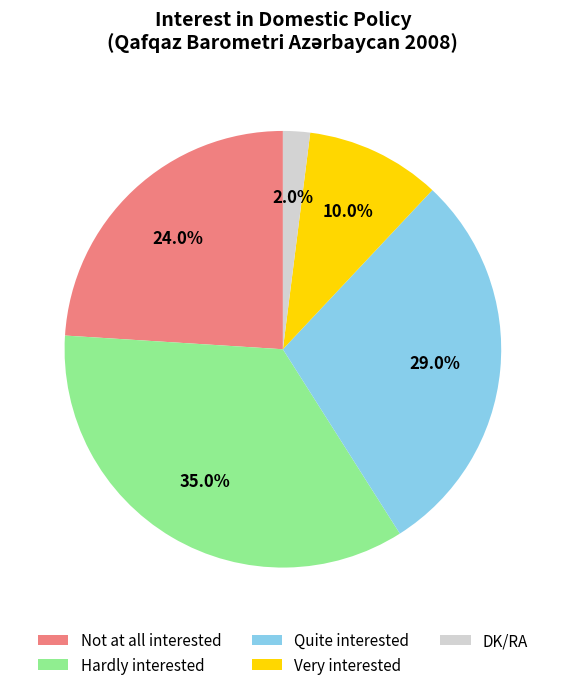

How many segments does this pie chart have?

5